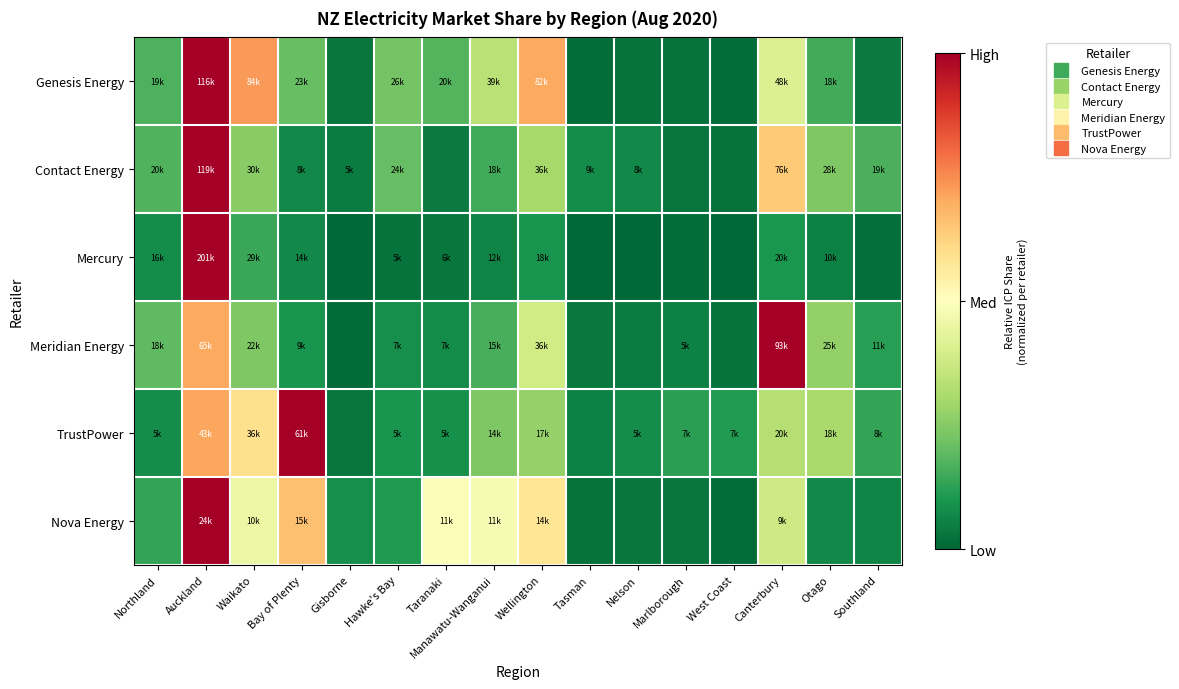

How many distinct data groups are displayed?

6